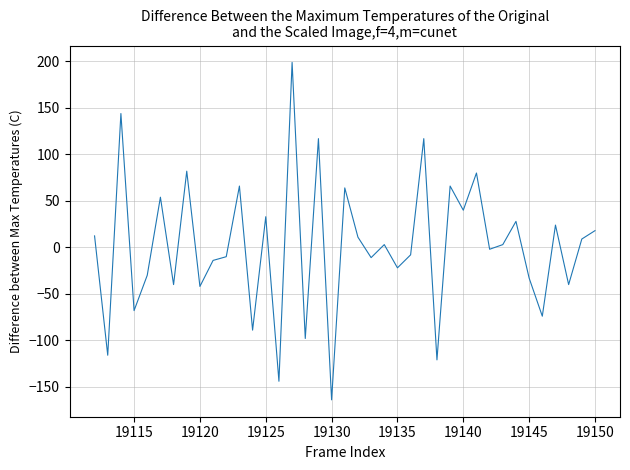

What is the greatest value displayed?

199.0